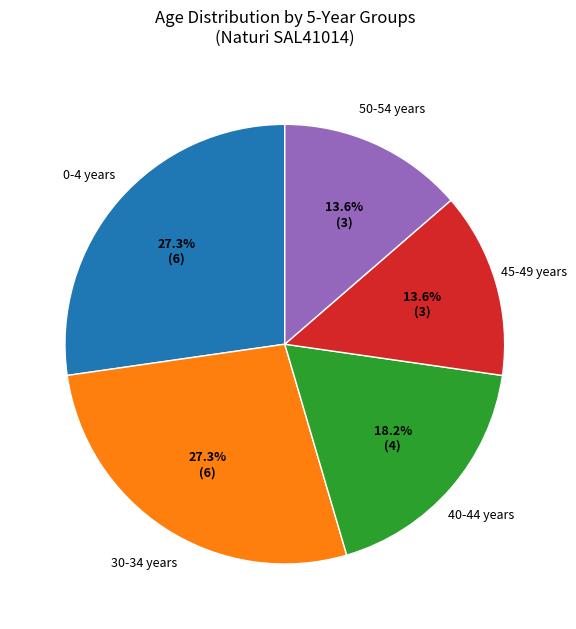

Approximately how many times larger is the value at 30-34 years compared to 50-54 years?

2.0